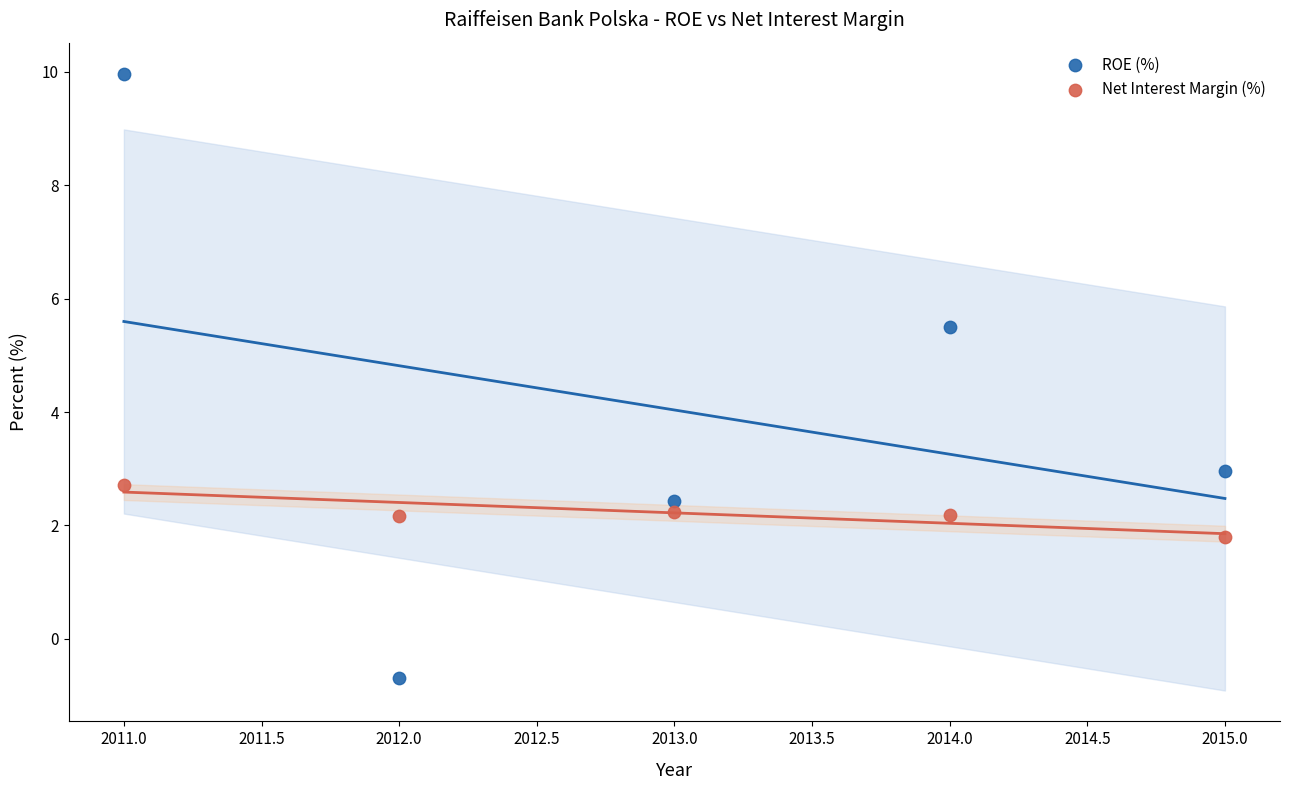

Across all data points, what is the average Y value?

3.1